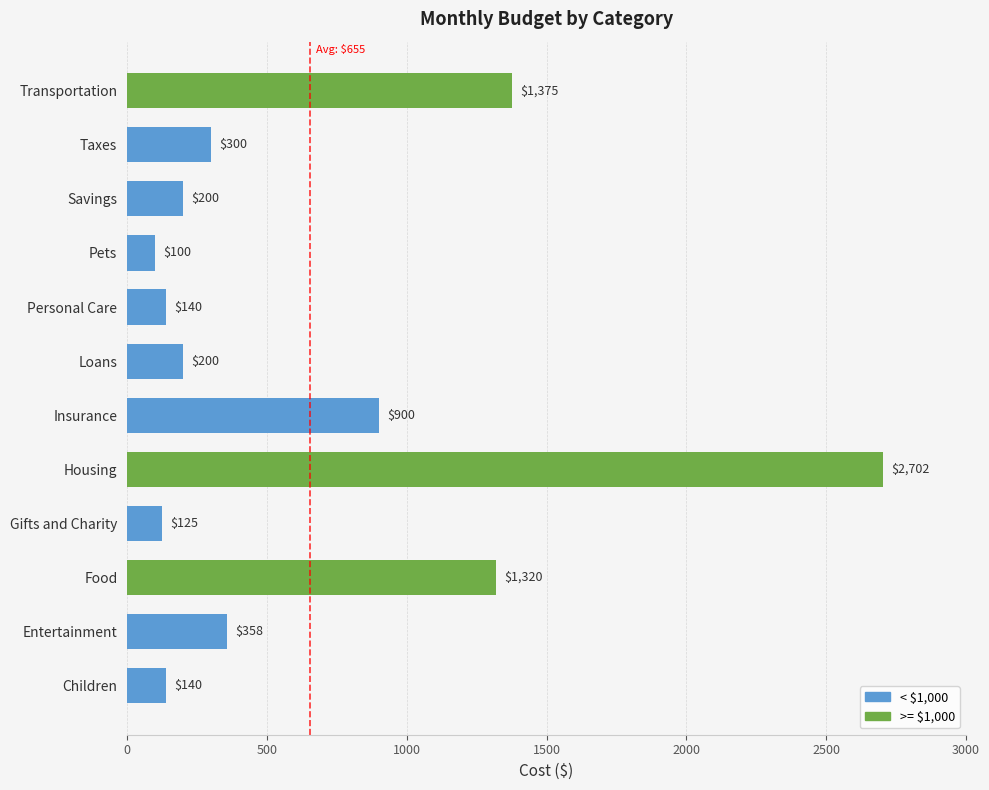

What is the minimum value shown in the chart?

100